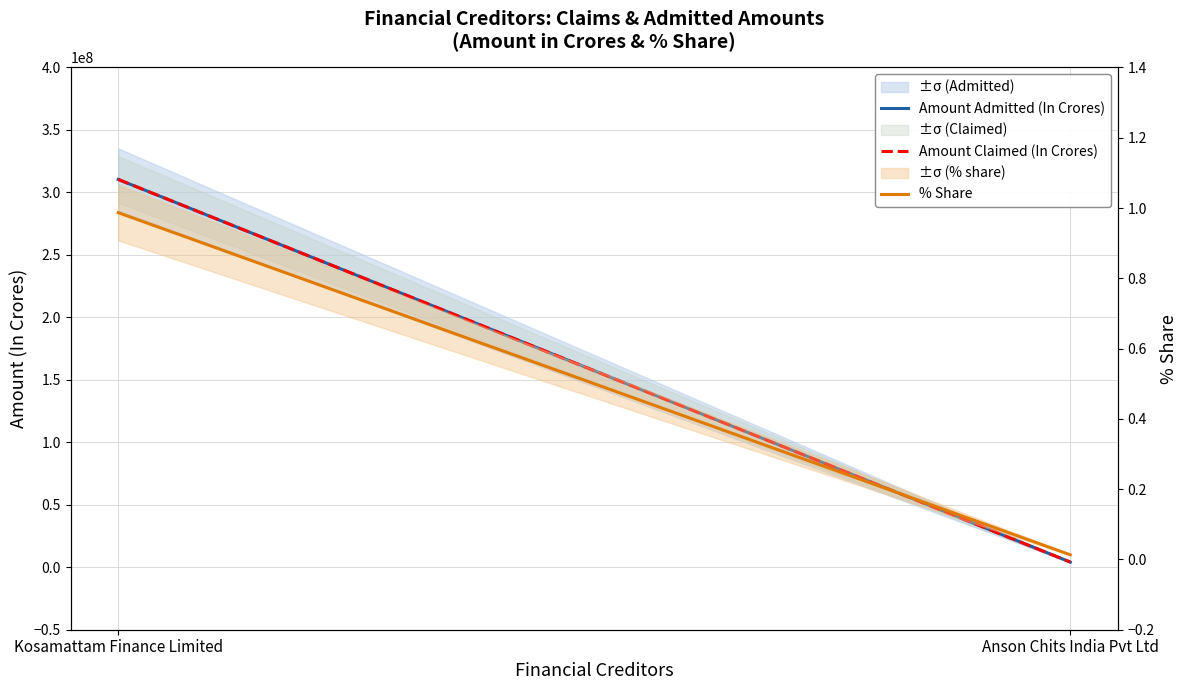

Rank the categories by Amount Claimed (In Crores) value from lowest to highest.

Anson Chits India Pvt Ltd, Kosamattam Finance Limited